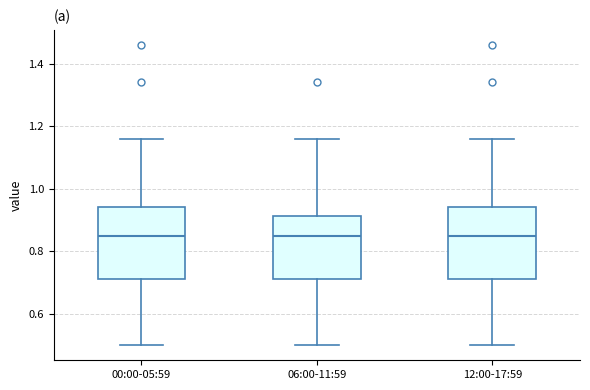

Where does the lower whisker of the box for 12:00-17:59 end on the y-axis? The values are not printed on the chart, so give them approximately, as read against the axis.

0.50